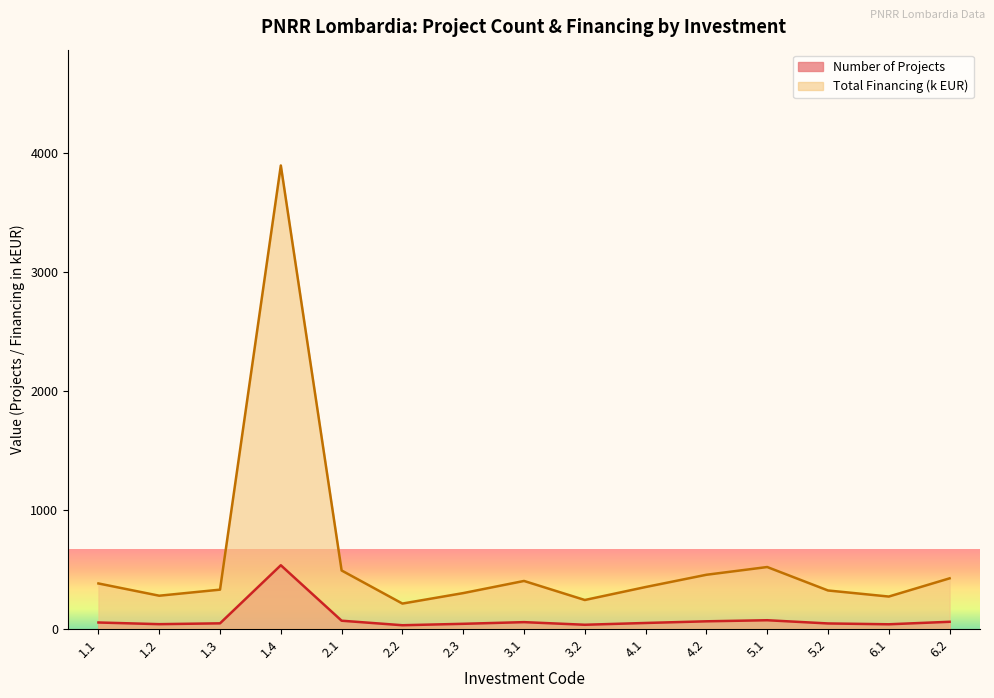

True or false: IMPORTO FINANZIAMENTO REGIS and INVESTIMENTO intersect in this chart.

False